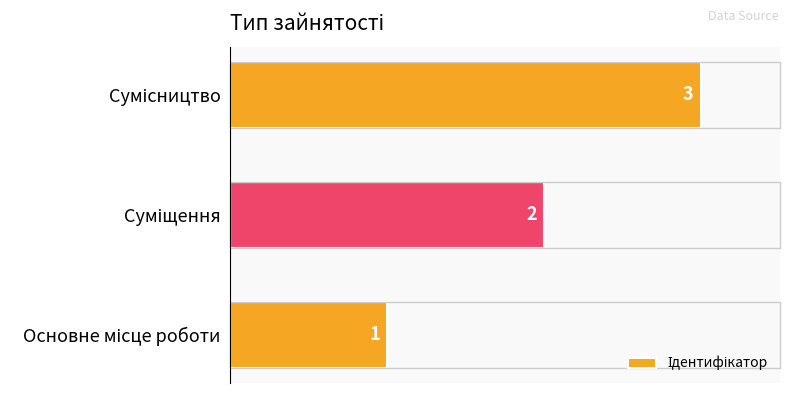

Count the values in the range 1 to 3.

3